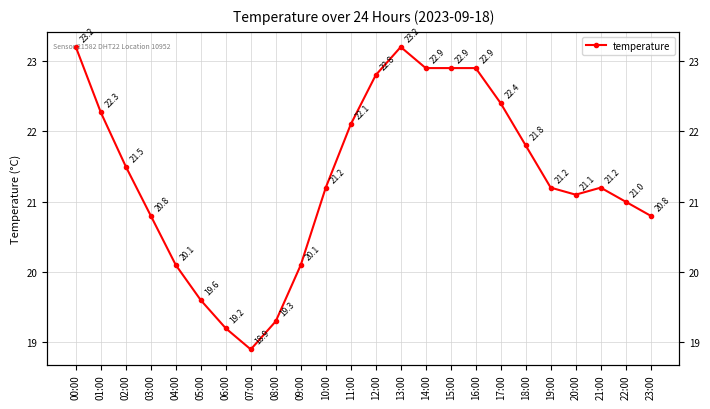

Reading right to left, list all the values displayed in this chart.

20.8	21.0	21.2	21.1	21.2	21.8	22.4	22.9	22.9	22.9	23.2	22.8	22.1	21.2	20.1	19.3	18.9	19.2	19.6	20.1	20.8	21.5	22.3	23.2